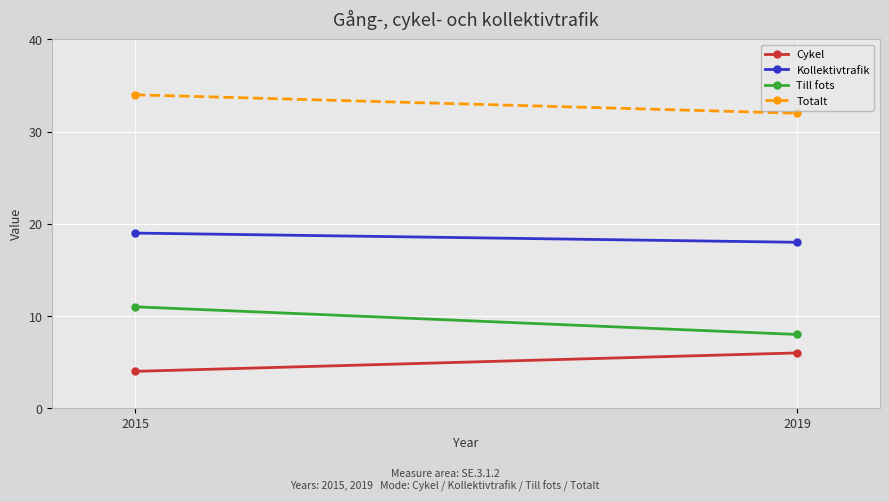

Rank the series at 2019 from lowest to highest value.

Cykel, Till fots, Kollektivtrafik, Totalt